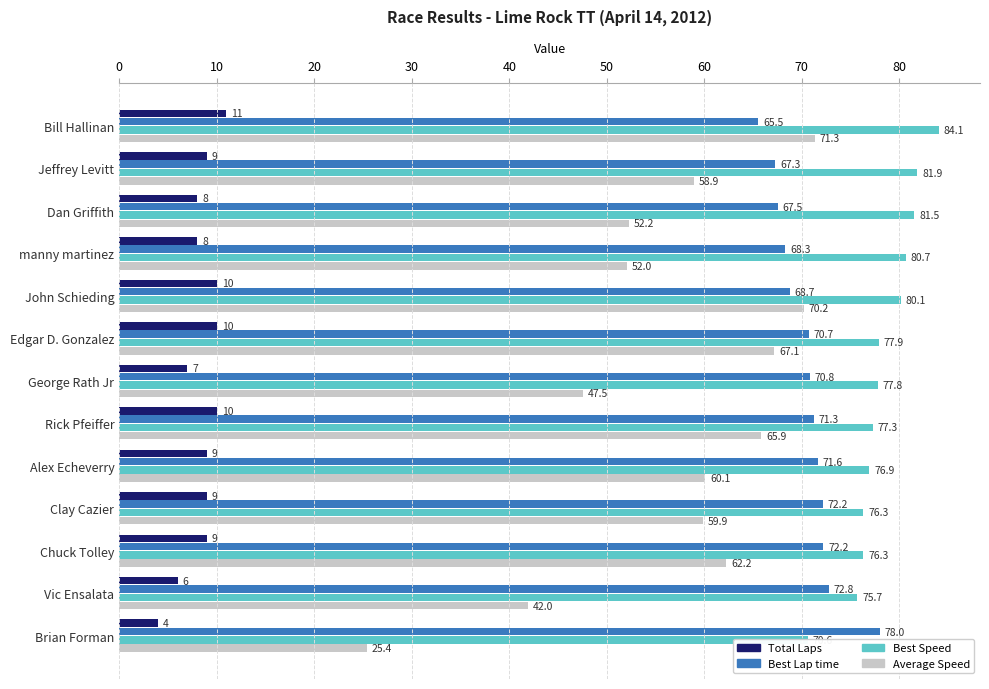

Reading left to right, transcribe all the data shown in this chart.

Total Laps: 11.0	9.0	8.0	8.0	10.0	10.0	7.0	10.0	9.0	9.0	9.0	6.0	4.0
Best Lap time: 65.5	67.3	67.5	68.3	68.7	70.7	70.8	71.3	71.6	72.2	72.2	72.8	78.0
Best Speed: 84.1	81.9	81.5	80.7	80.1	77.9	77.8	77.3	76.9	76.3	76.3	75.7	70.6
Average Speed: 71.3	58.9	52.2	52.0	70.2	67.1	47.5	65.9	60.1	59.9	62.2	42.0	25.4